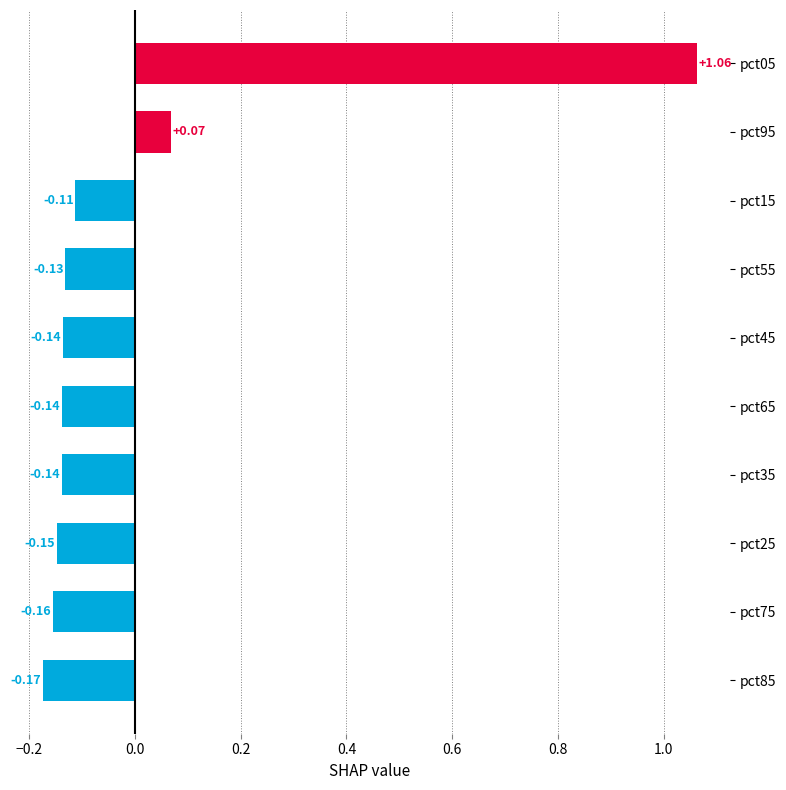

What is the difference between the maximum and minimum values?

1.2